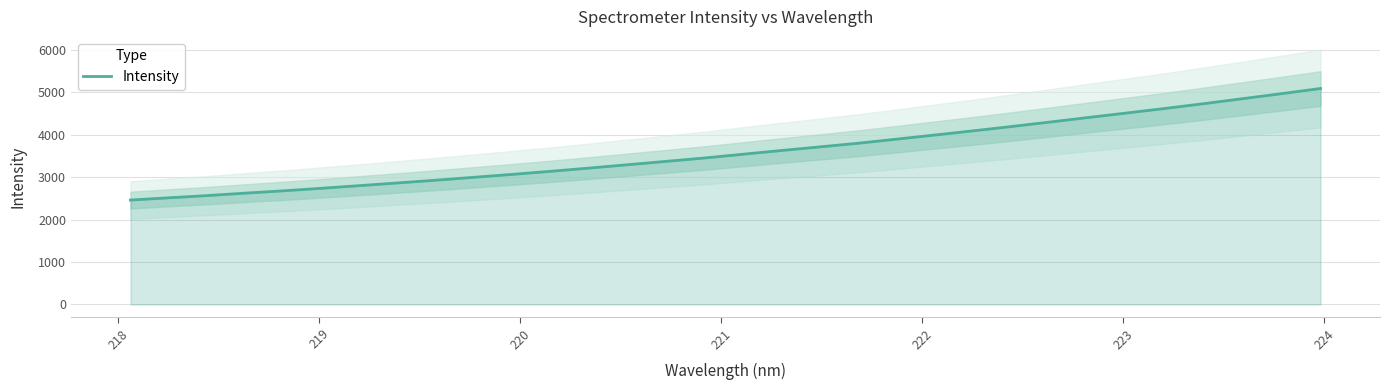

What is the lowest value of the Intensity series?

2460.5